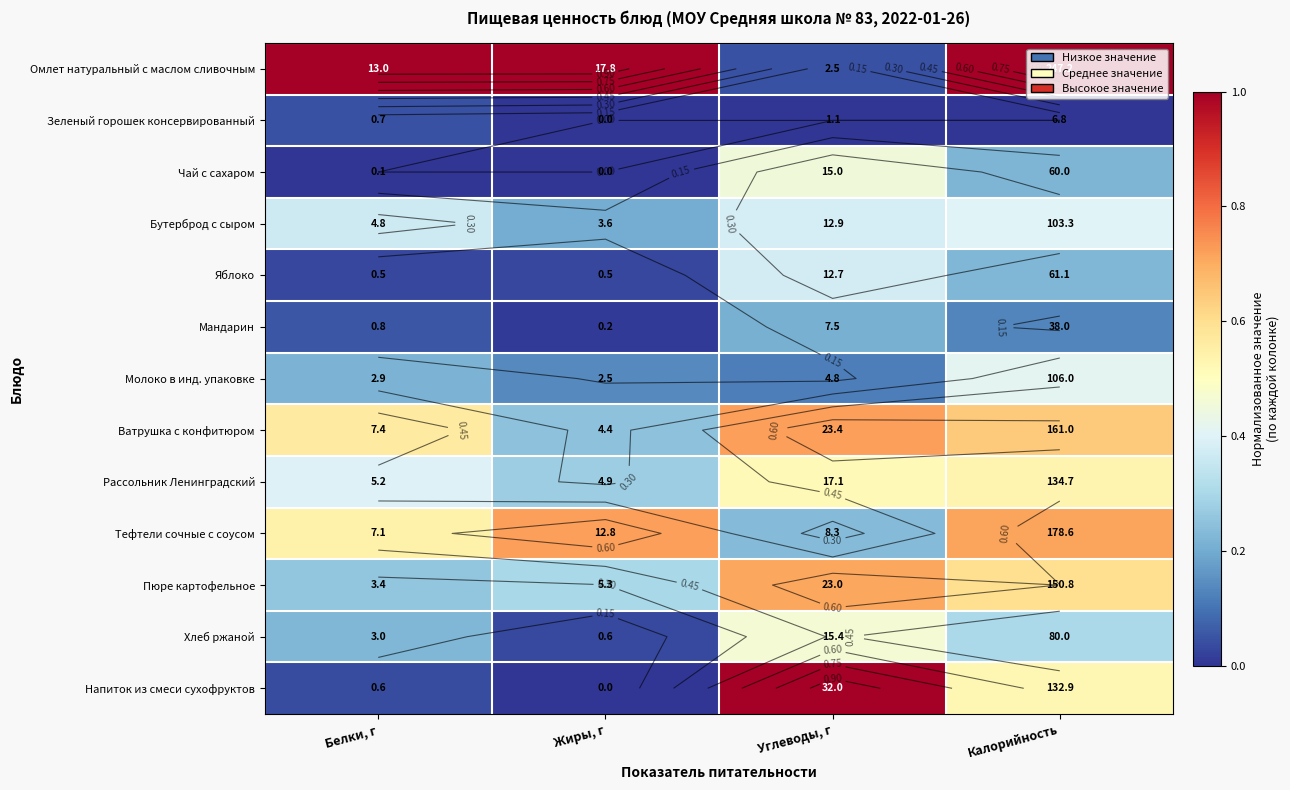

True or false: Тефтели сочные с соусом has a value of 0.2 at Белки, г.

False